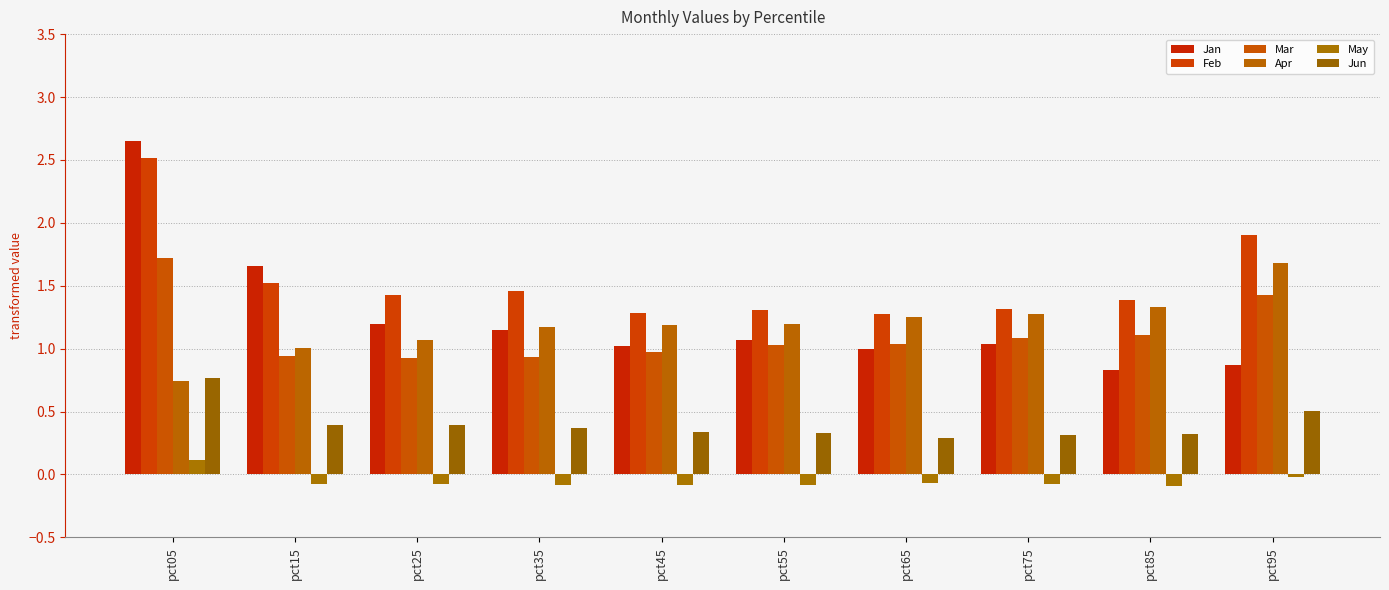

At how many categories does at least one series exceed 0?

10